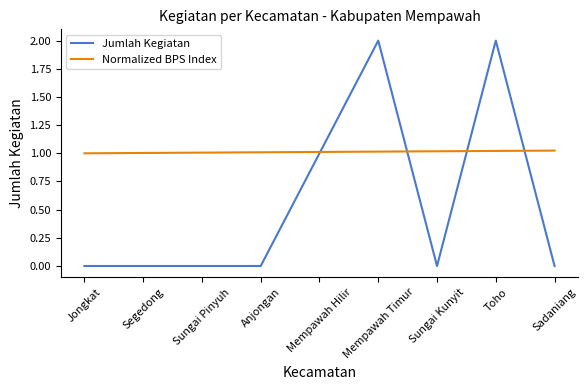

What is the total value across all series at Mempawah Hilir?

2.0